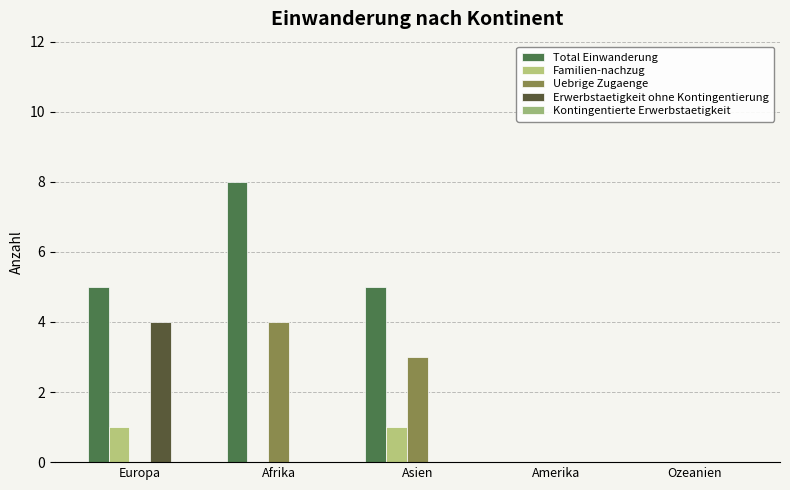

Between Asien and Amerika, which series saw the biggest shift?

Total Einwanderung